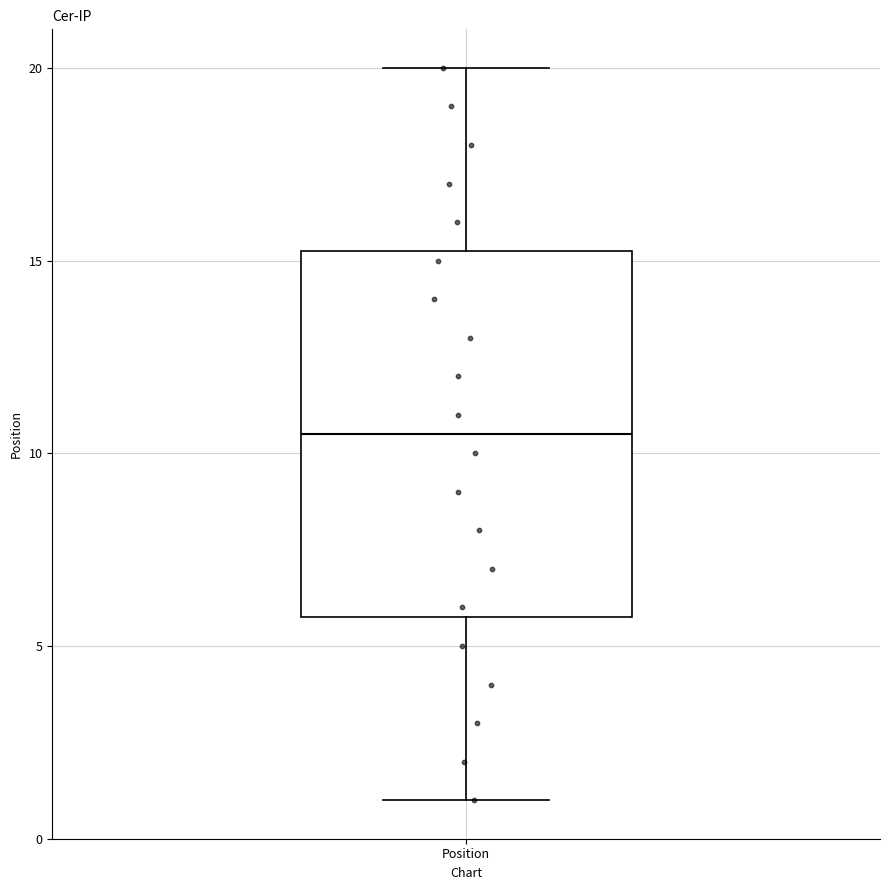

Read this box plot against the y-axis: the position of the median line, the range covered by the box, and the ends of both whiskers. The values are not printed on the chart, so give them approximately, as read against the axis.

median 10.5, box 6.0 to 15.5, whiskers 1.0 to 20.0